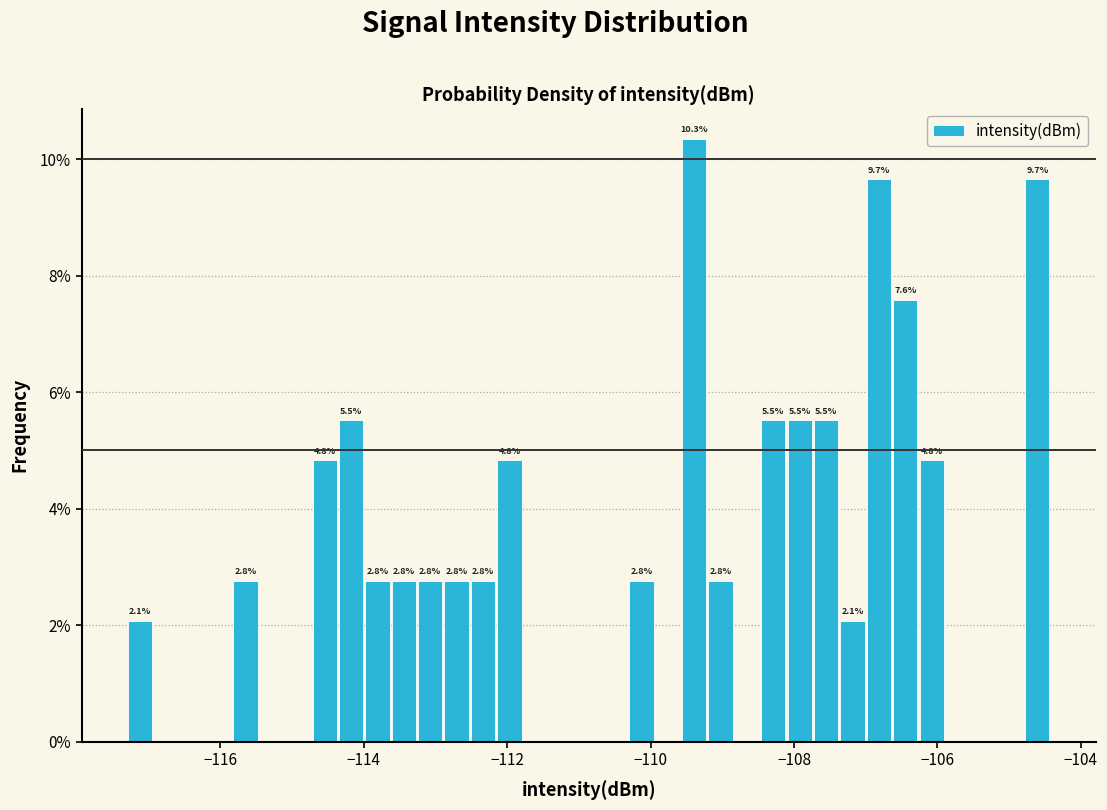

Read against the x-axis, roughly where is the centre of the tallest bar?

-109.4